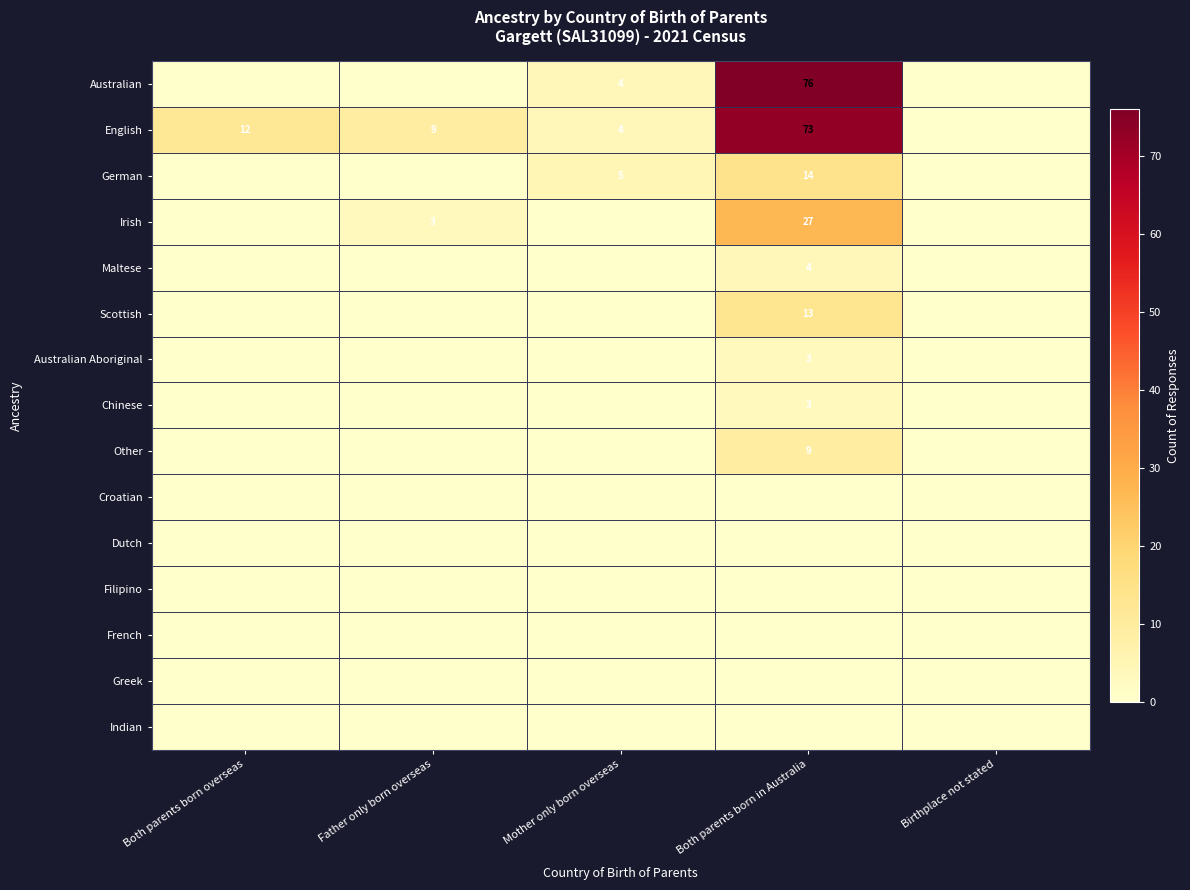

What is the total value across all series at Father only born overseas?

12